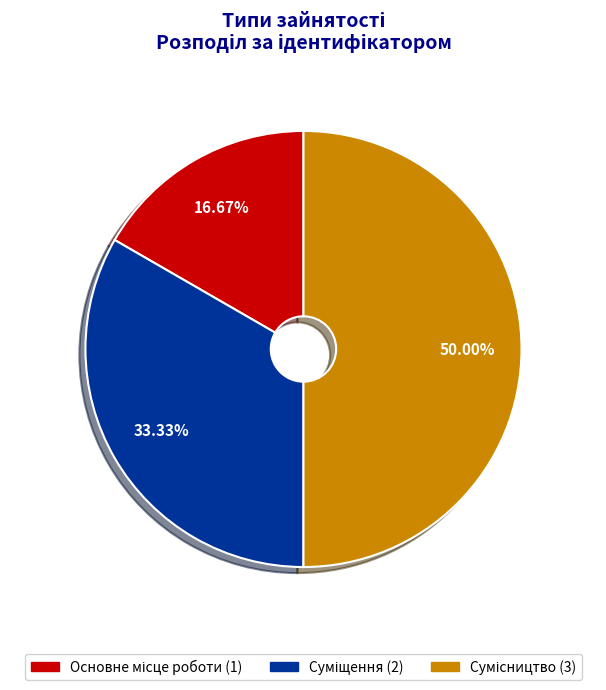

To the nearest percent, what percentage of the pie is Сумісництво?

50%